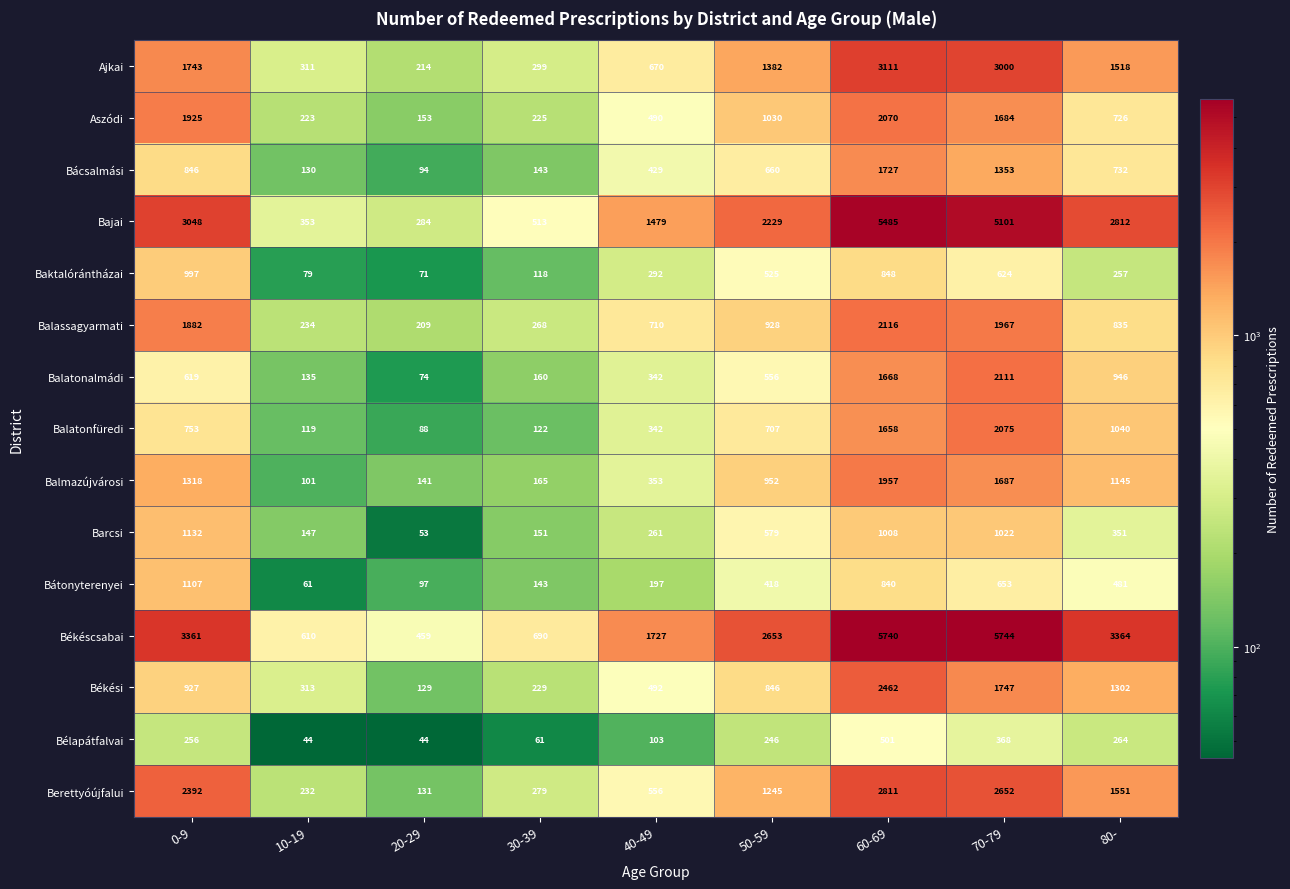

At which label does Balatonfüredi first exceed 707?

0-9